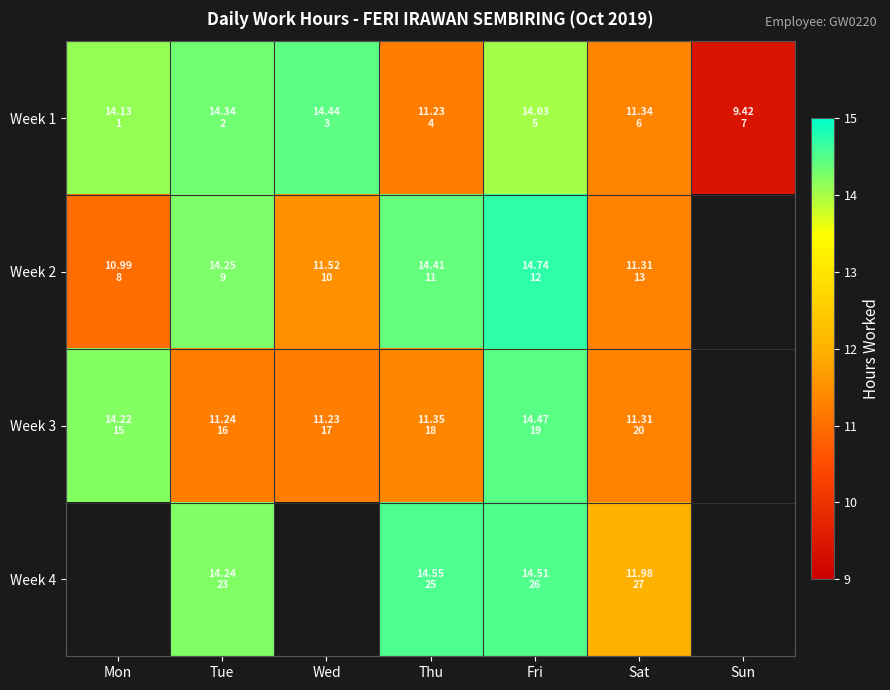

What is the sum of the Week 2 values at Mon and Thu?

25.4